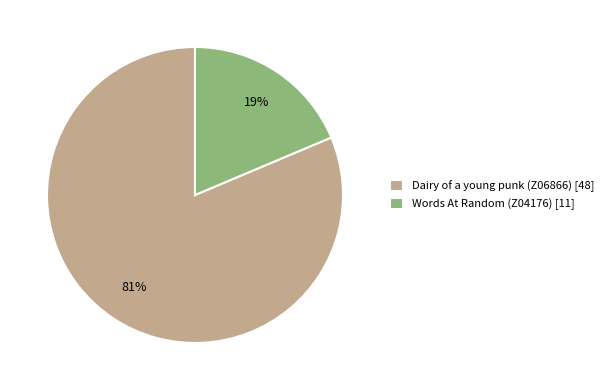

To the nearest percent, what is the average slice percentage?

50%